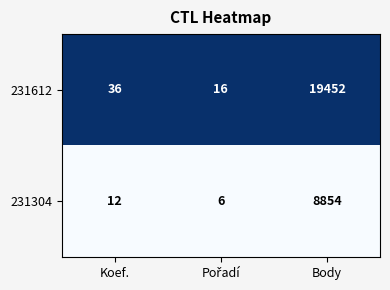

Between Koef. and Body, which series saw the biggest shift?

231612